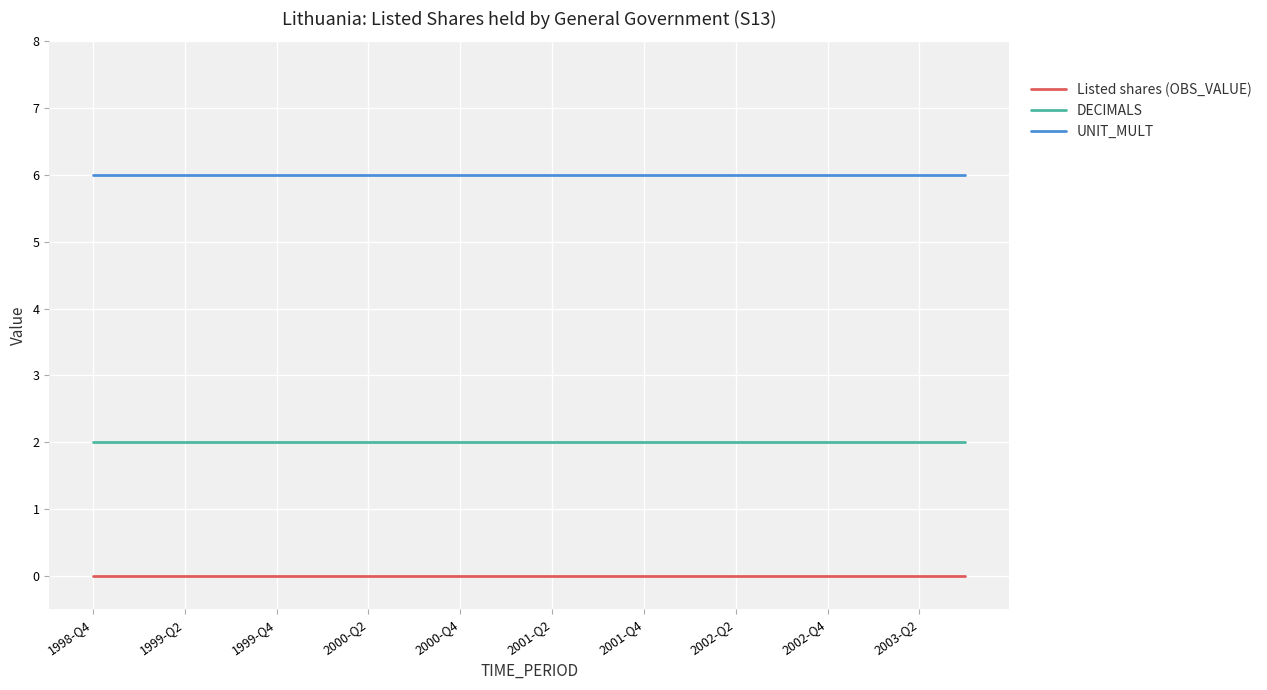

What is the maximum value for UNIT_MULT?

6